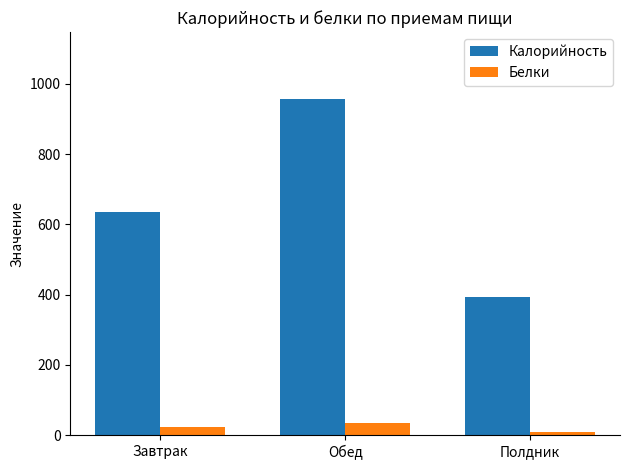

Read the Калорийность value at Завтрак.

635.7